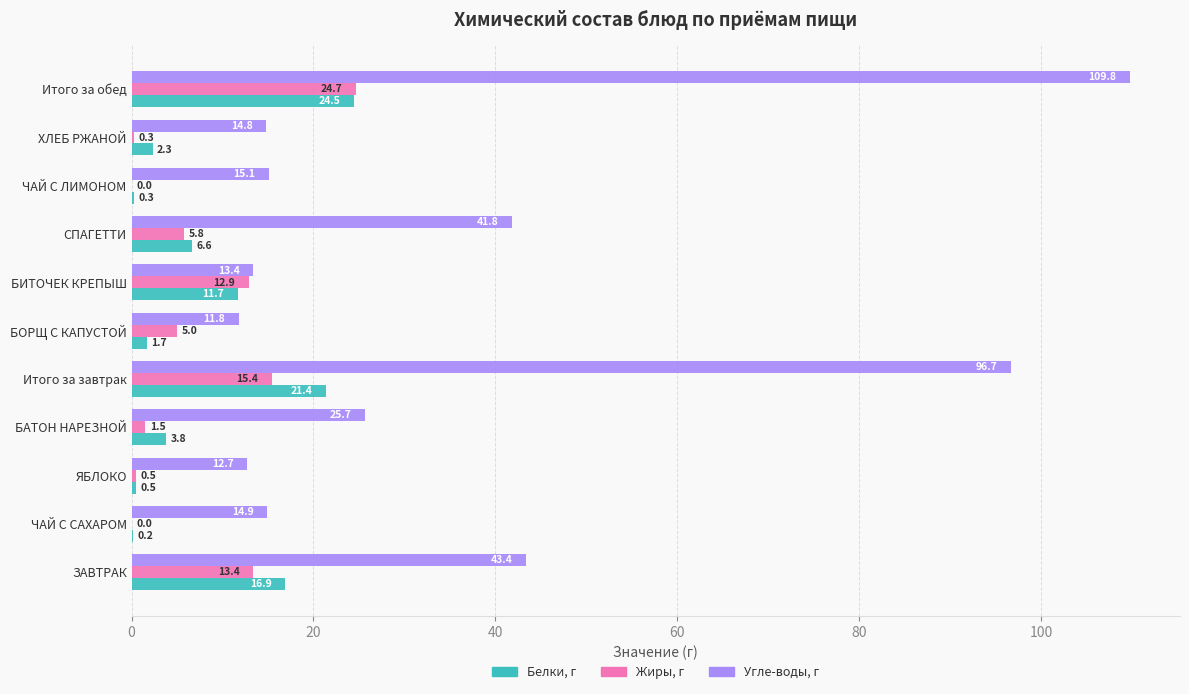

How many data points does each series have?

11